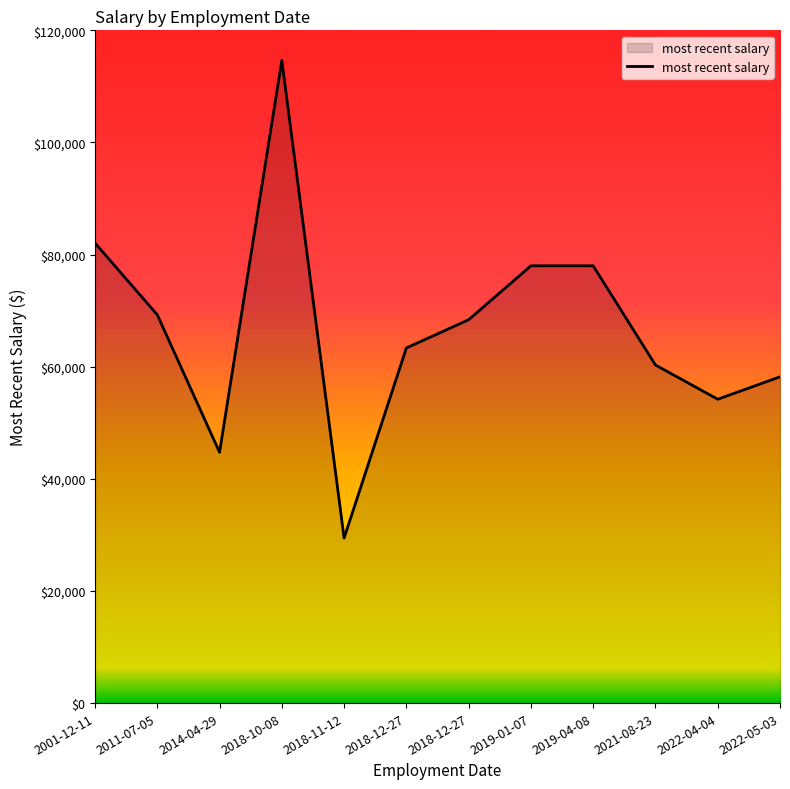

How many lines are shown in the chart?

1